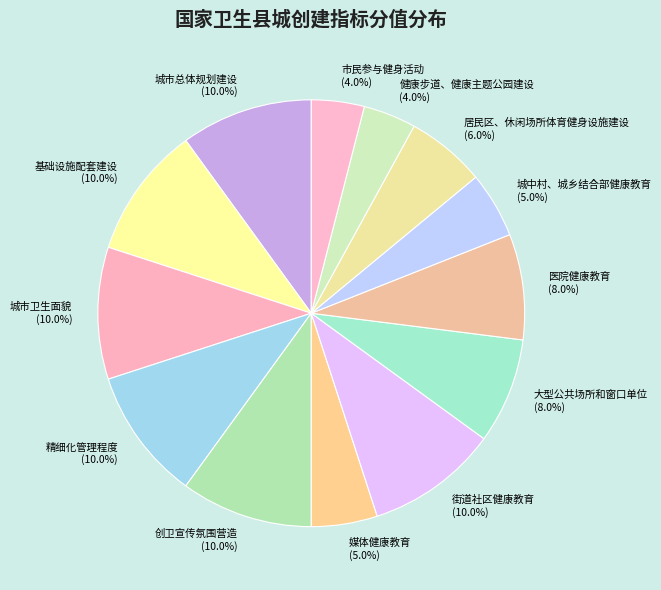

Between 媒体健康教育 and 健康步道、健康主题公园建设, which is larger?

媒体健康教育